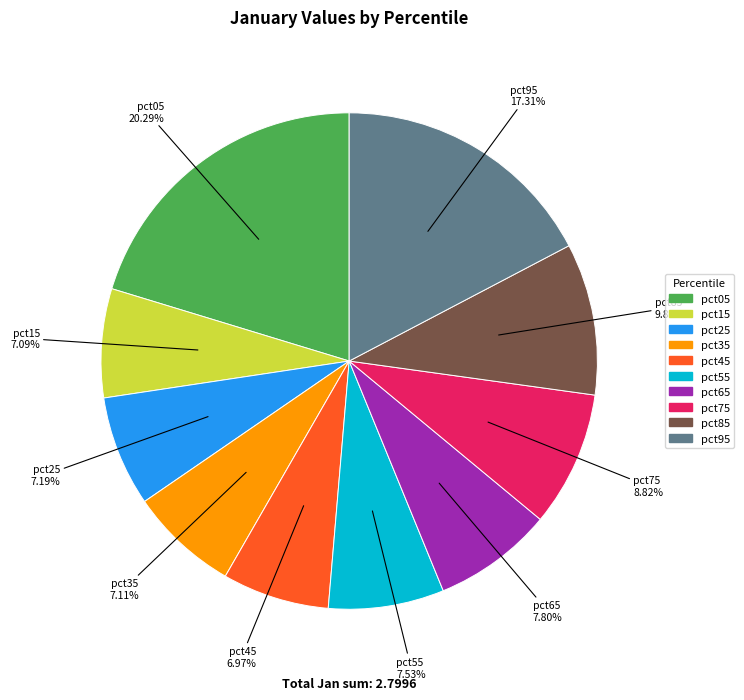

Does pct75 account for over 50% of the chart?

No